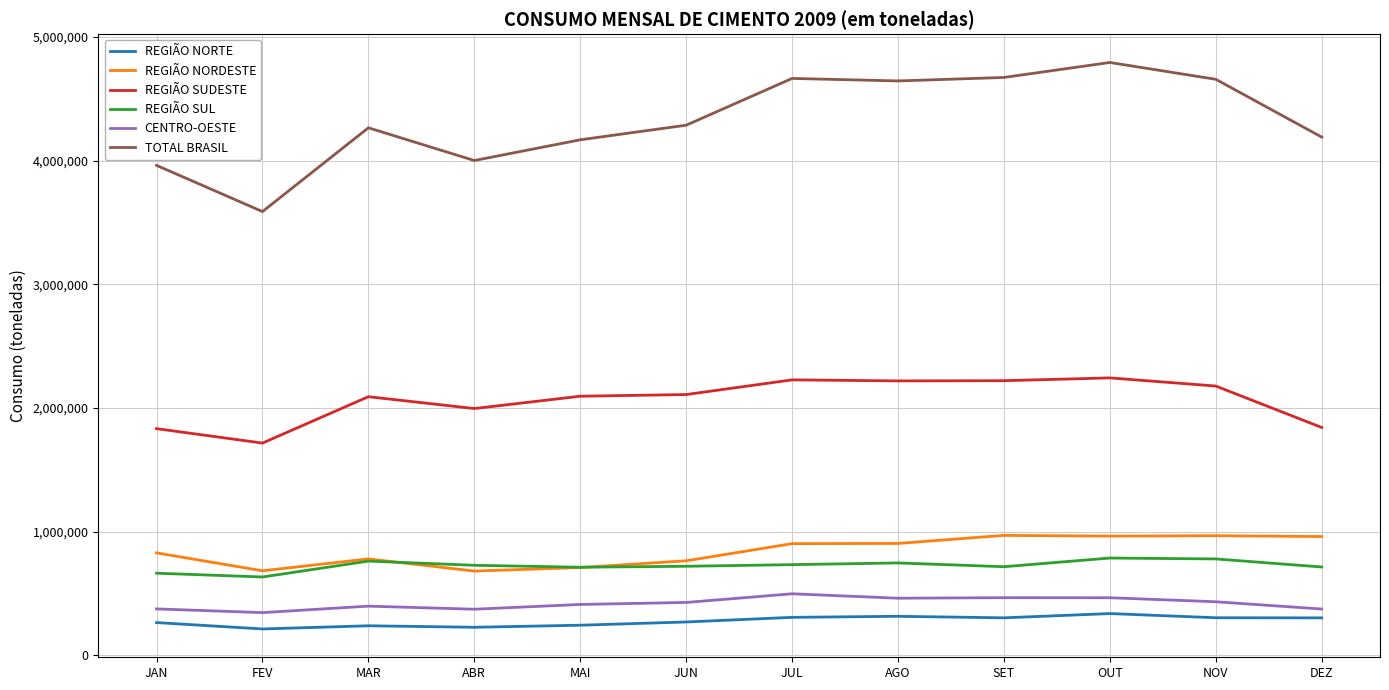

Where is REGIÃO NORDESTE nearest to the value 824802?

JAN